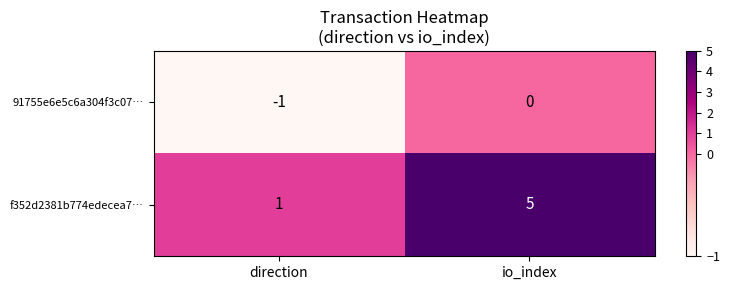

At which category is the sum across all series the highest?

io_index